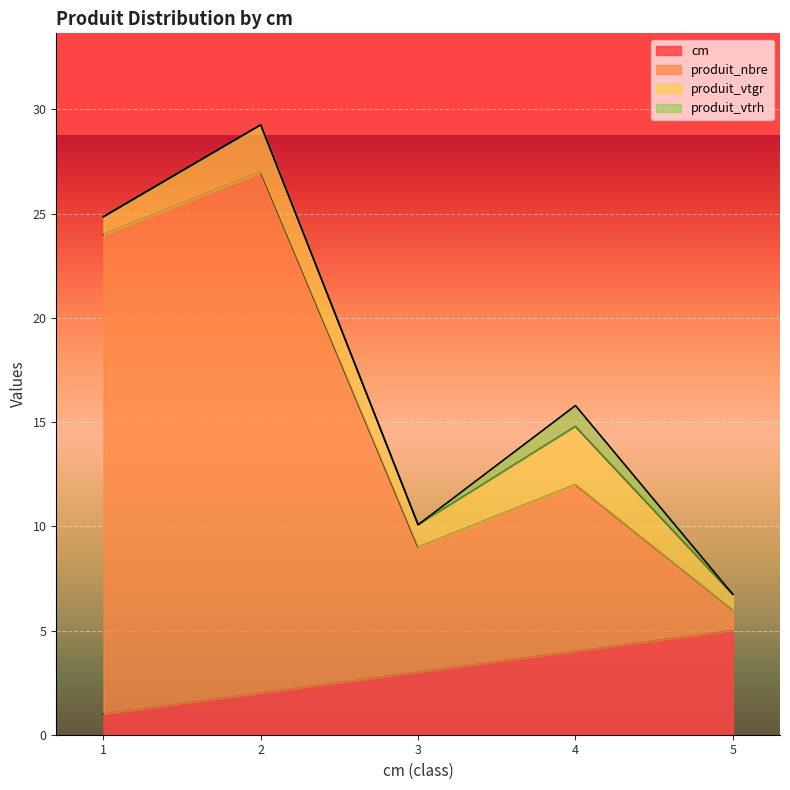

True or false: cm and produit_nbre intersect in this chart.

False